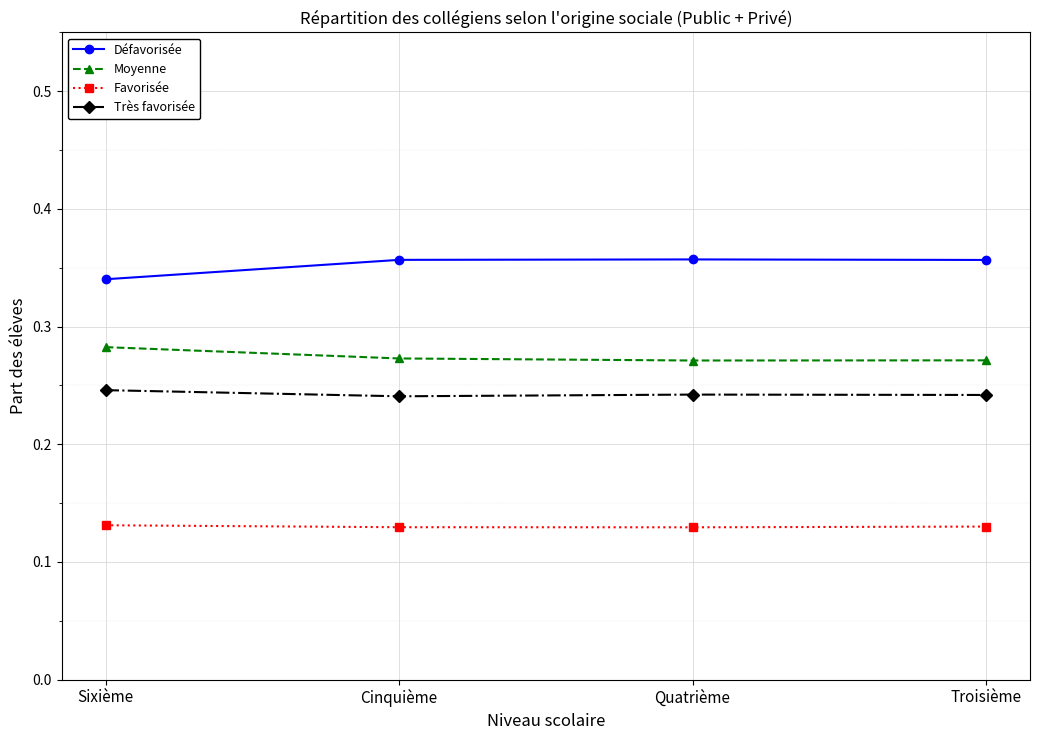

How many interior local peaks does the Défavorisée series have?

1